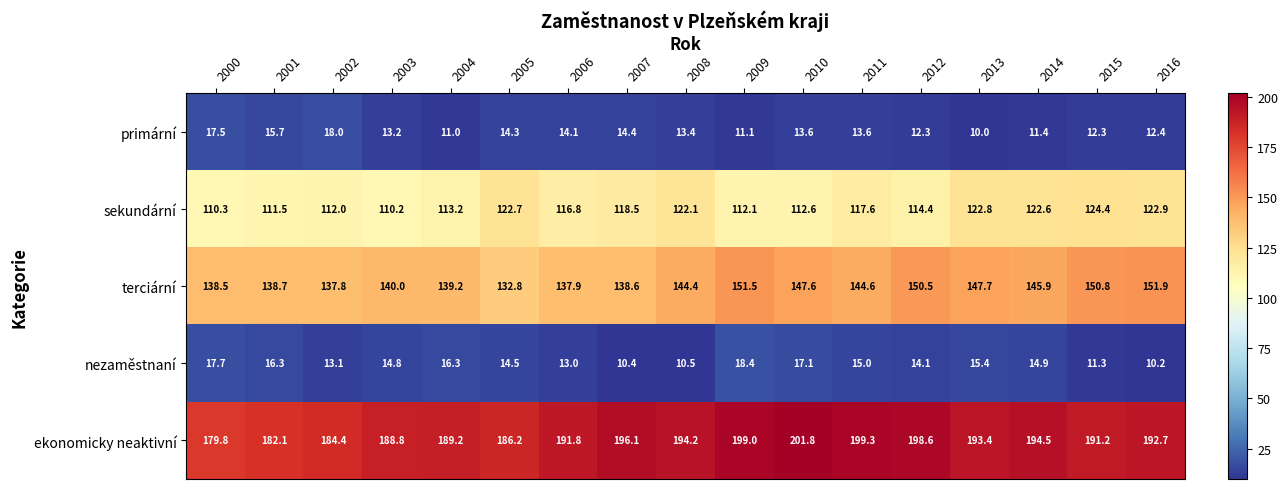

Count the number of categories in the chart.

17